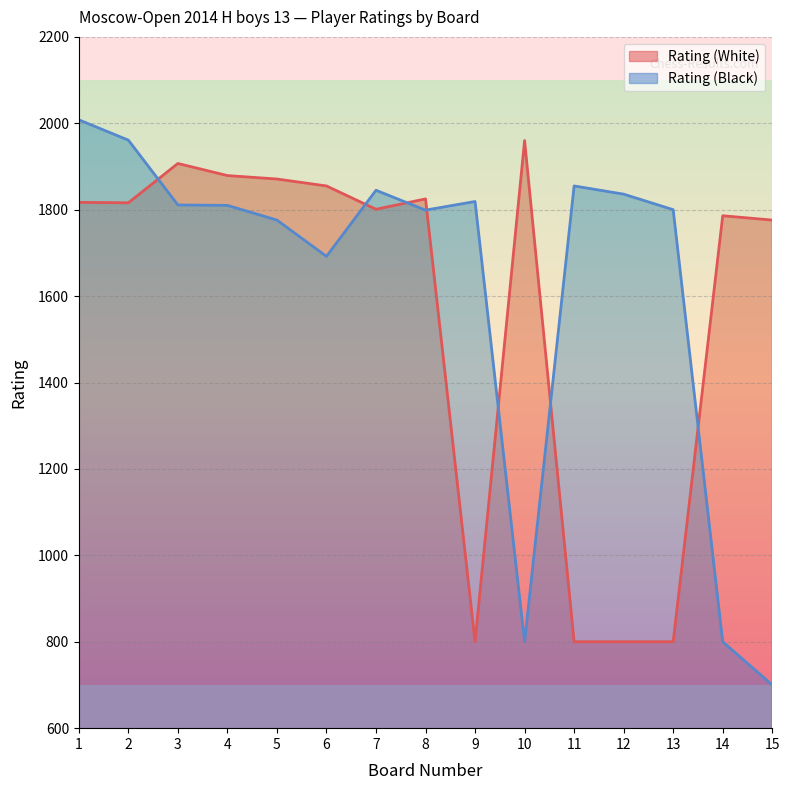

What is the spread (max minus min) of values at 6?

163